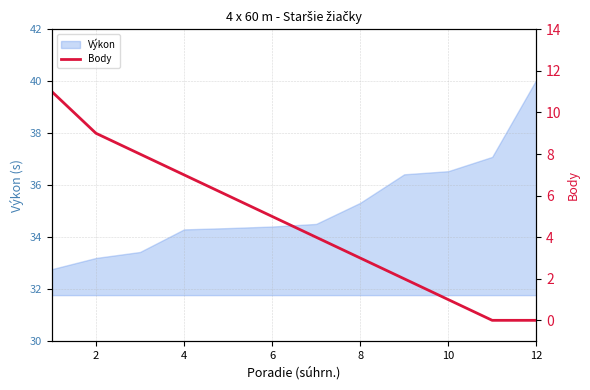

Does the chart have visible grid lines?

Yes